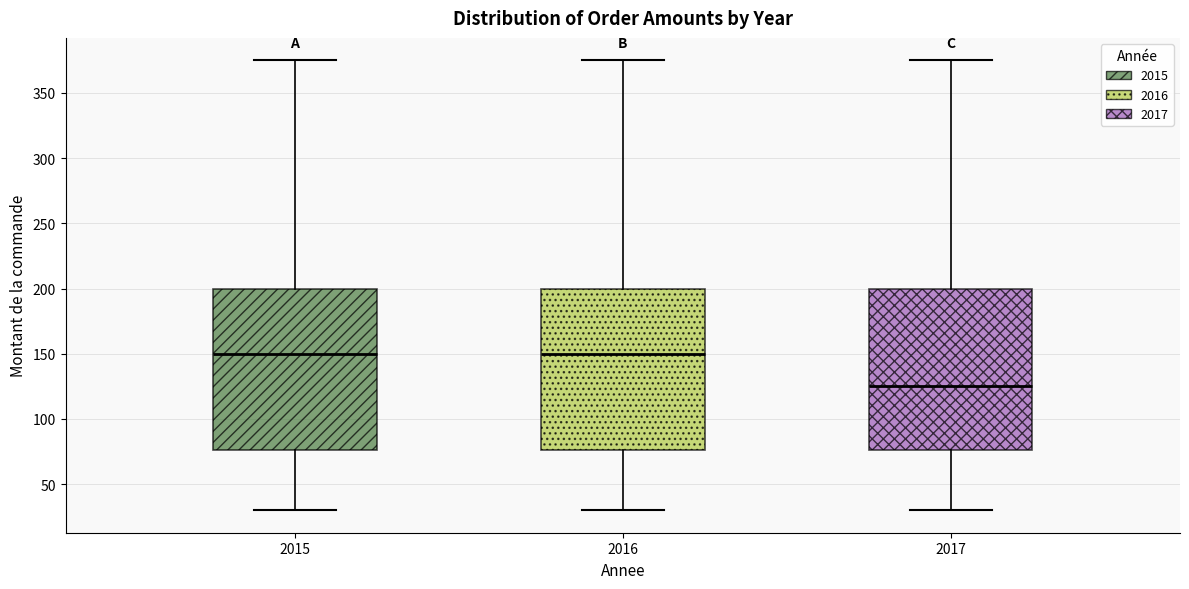

Reading left to right, transcribe this box plot: for each box, give where its median line is, the range the box spans, and where its two whiskers end, as read against the y-axis. The values are not printed on the chart, so give them approximately, as read against the axis.

2015: median 150, box 75 to 200, whiskers 30 to 375
2016: median 150, box 75 to 200, whiskers 30 to 375
2017: median 125, box 75 to 200, whiskers 30 to 375